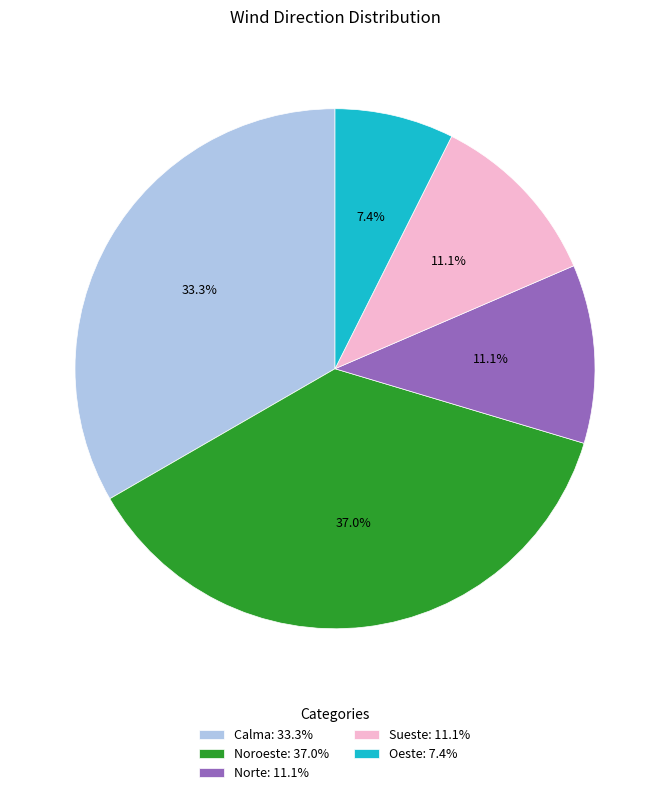

To the nearest percent, what portion does Calma represent?

33%